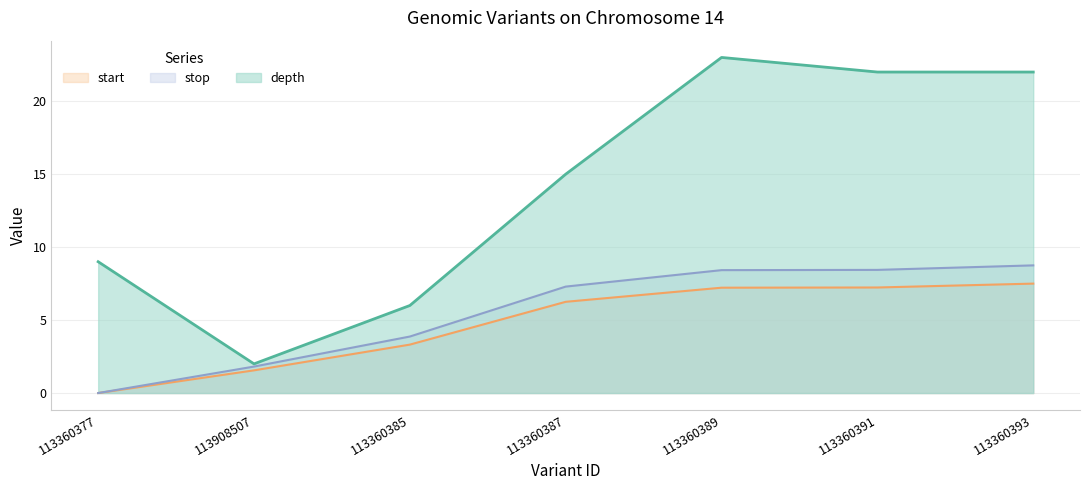

At which category is the sum across all series the highest?

113360389